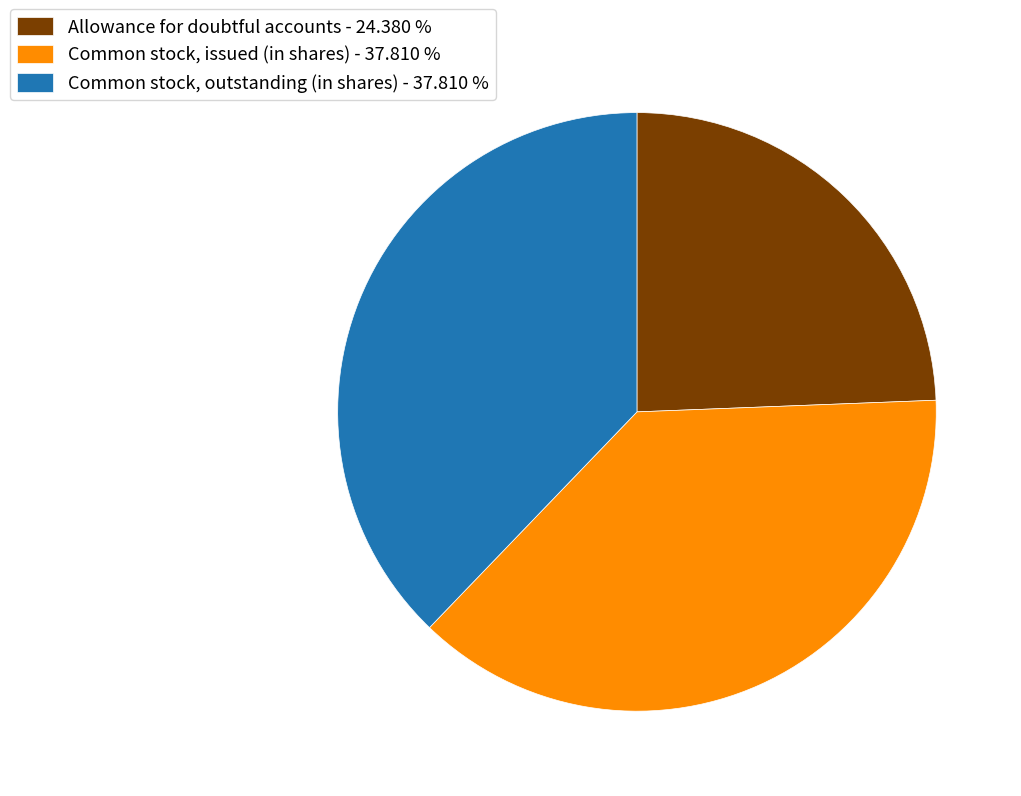

What is the ratio of the value at Common stock, issued (in shares) - 37.810 % to the value at Allowance for doubtful accounts - 24.380 %?

1.6